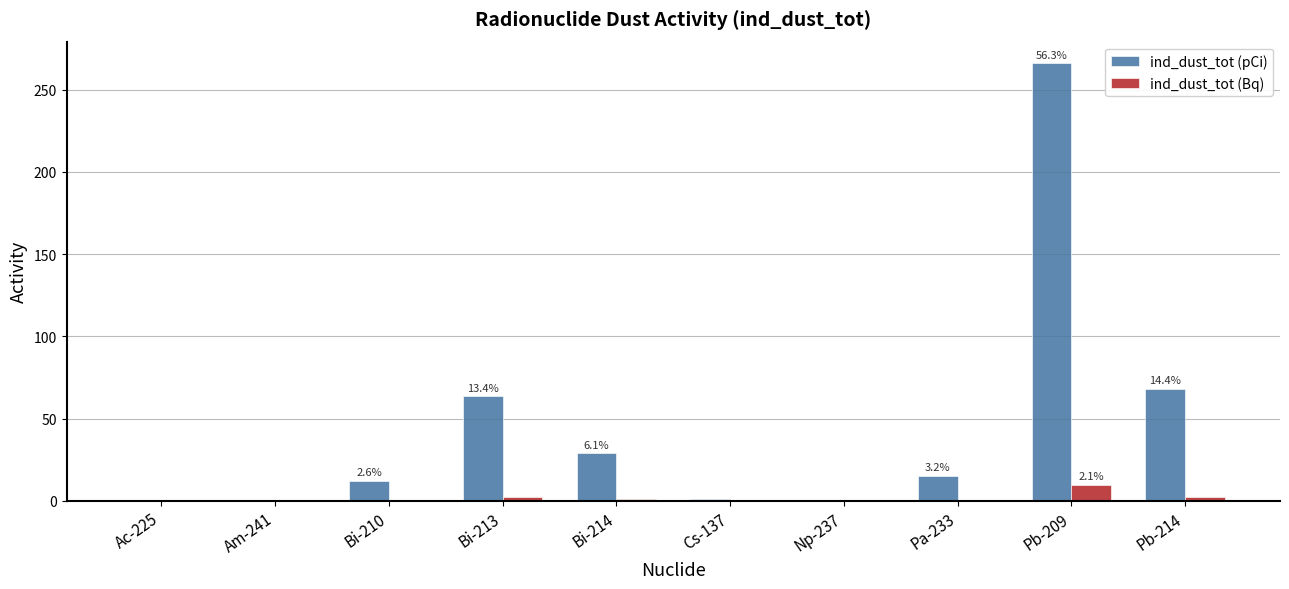

The value of ind_dust_tot (pCi) at Pb-214 is 41.3. True or false?

False